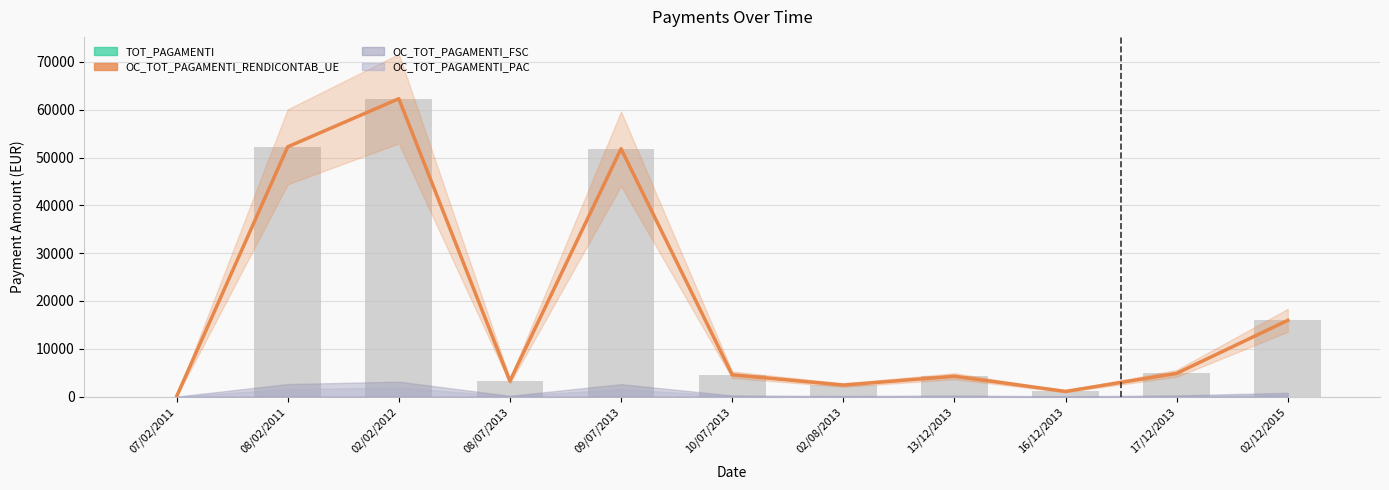

Which category has the lowest value in the OC_TOT_PAGAMENTI_RENDICONTAB_UE series?

07/02/2011